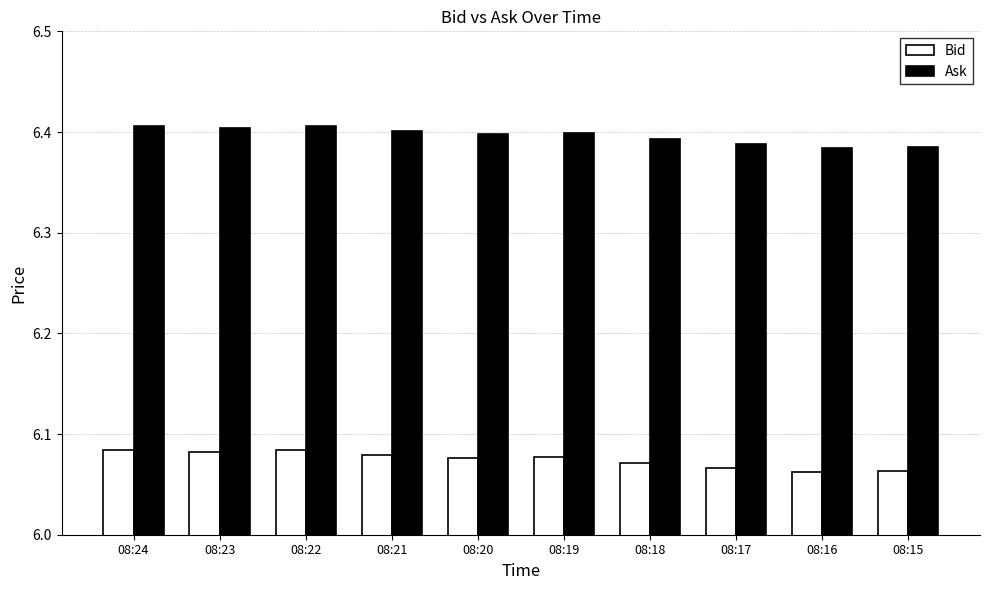

What are all the series names shown in the legend?

Bid, Ask